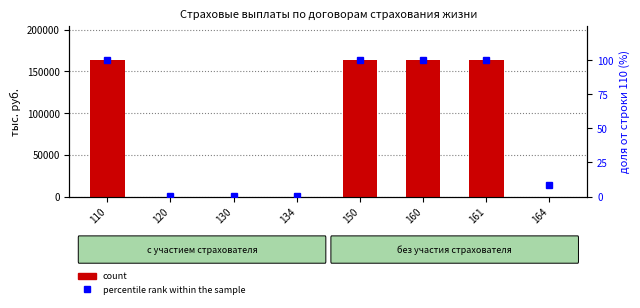

Reading right to left, list all the values displayed in this chart.

count: 164=0.0	161=163645.4	160=163645.4	150=163645.4	134=0.0	130=0.0	120=0.0	110=163645.4
percentile rank within the sample: 164=8.3	161=100.0	160=100.0	150=100.0	134=0.1	130=0.1	120=0.1	110=100.0